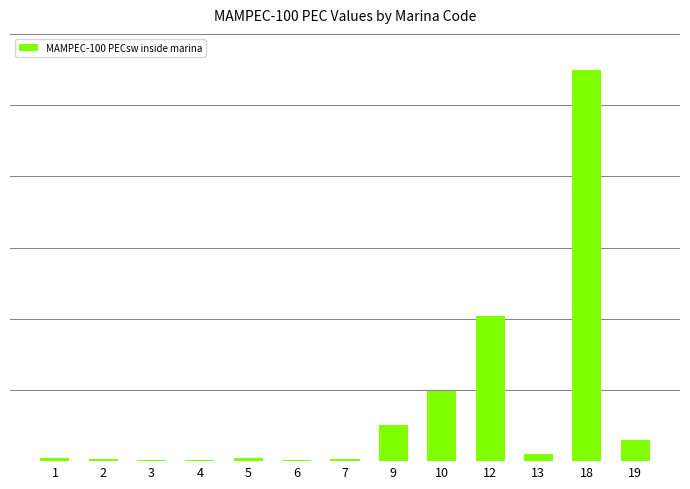

The chart shows a value of 3.3 at 2. True or false?

True